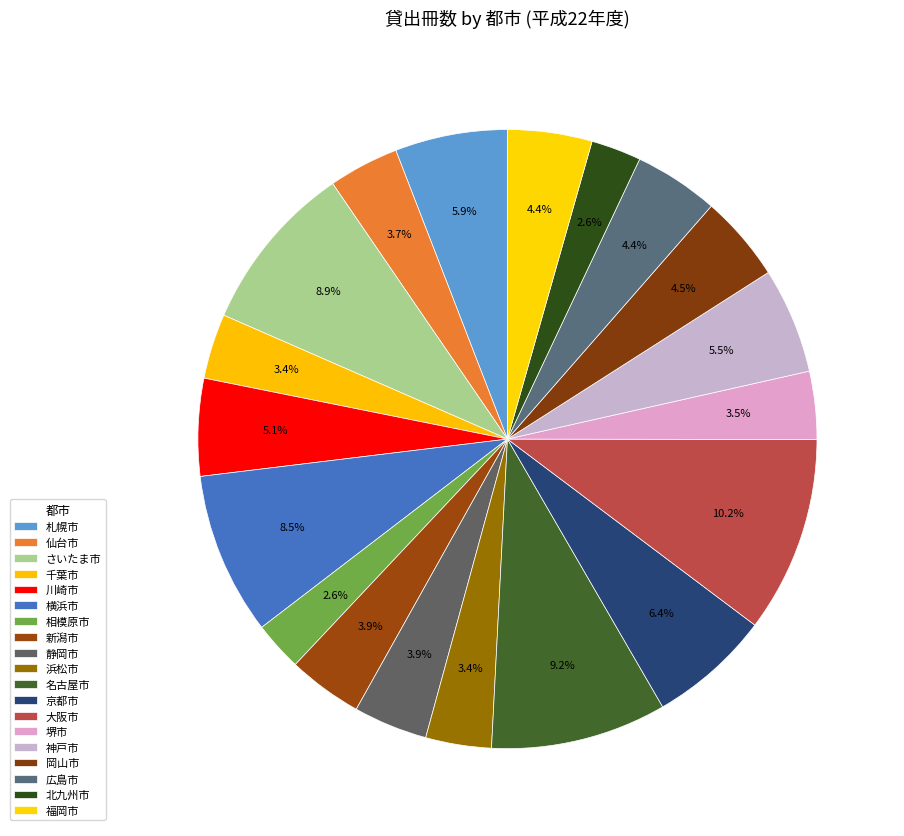

What is the largest slice in the pie chart?

大阪市